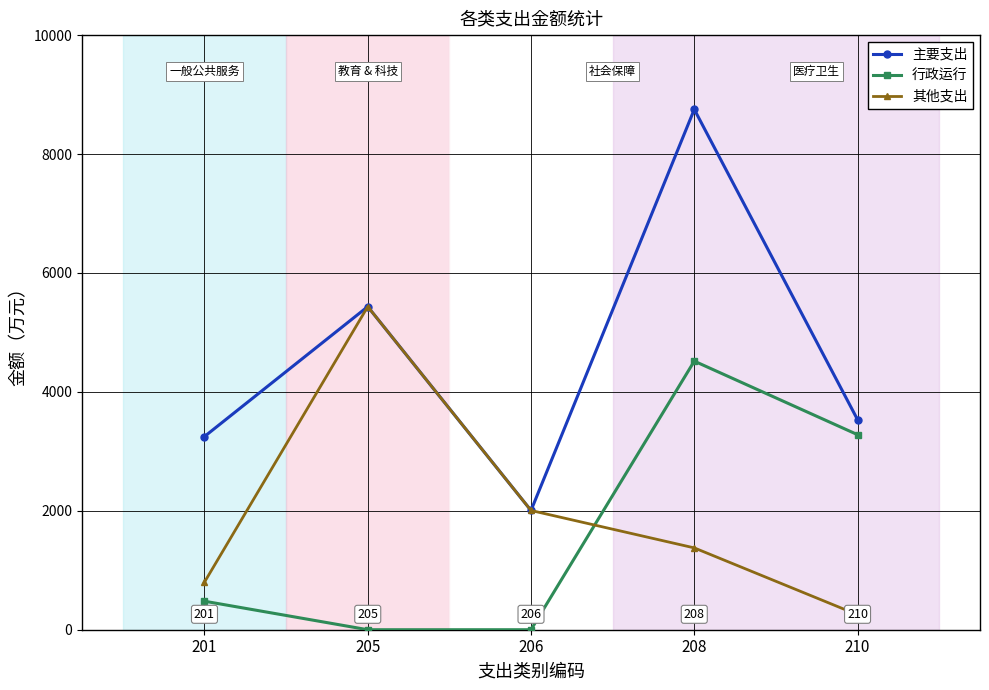

At which category does 其他支出 reach its first local peak?

205